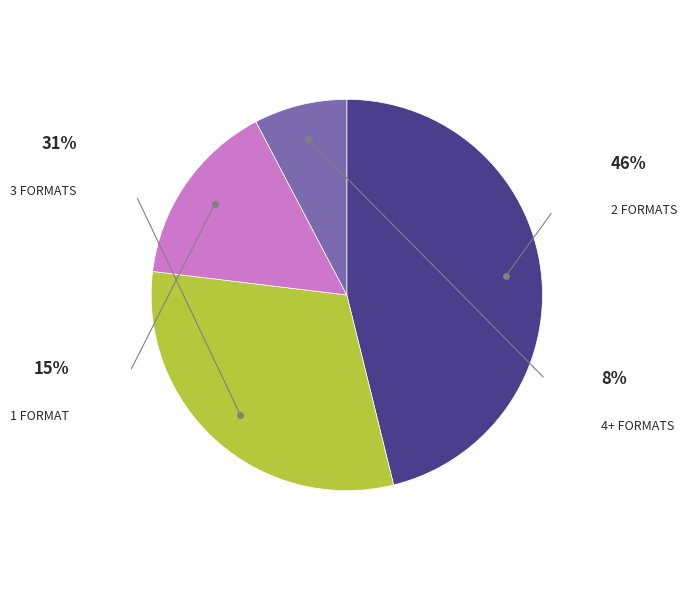

Does any single category account for the majority?

No